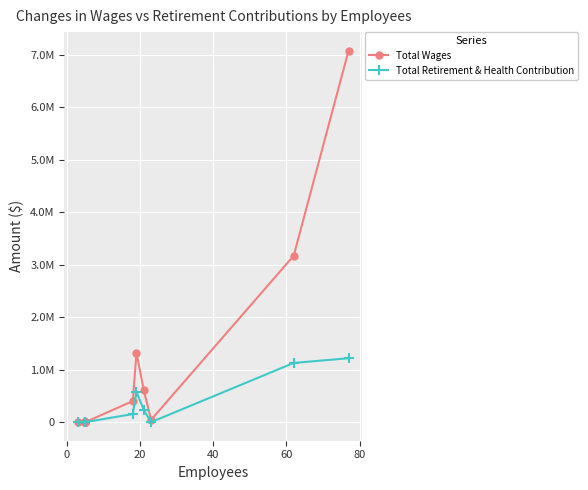

What is the maximum value shown in the chart?

7082680